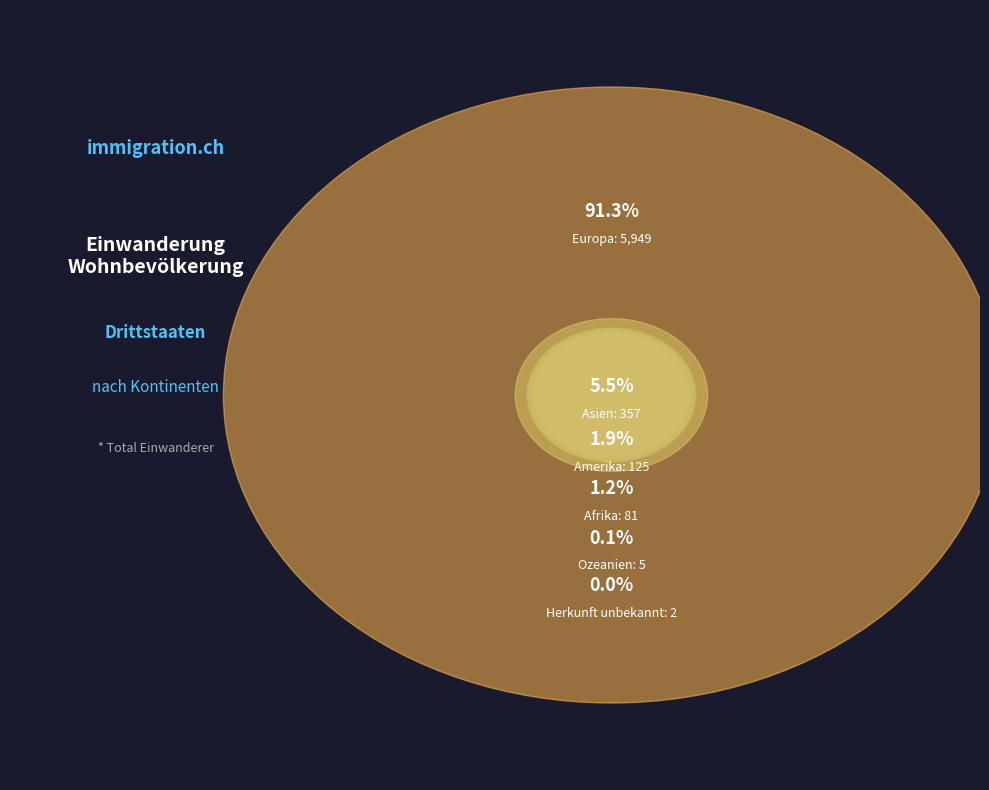

True or false: Amerika accounts for 2% of the total.

True